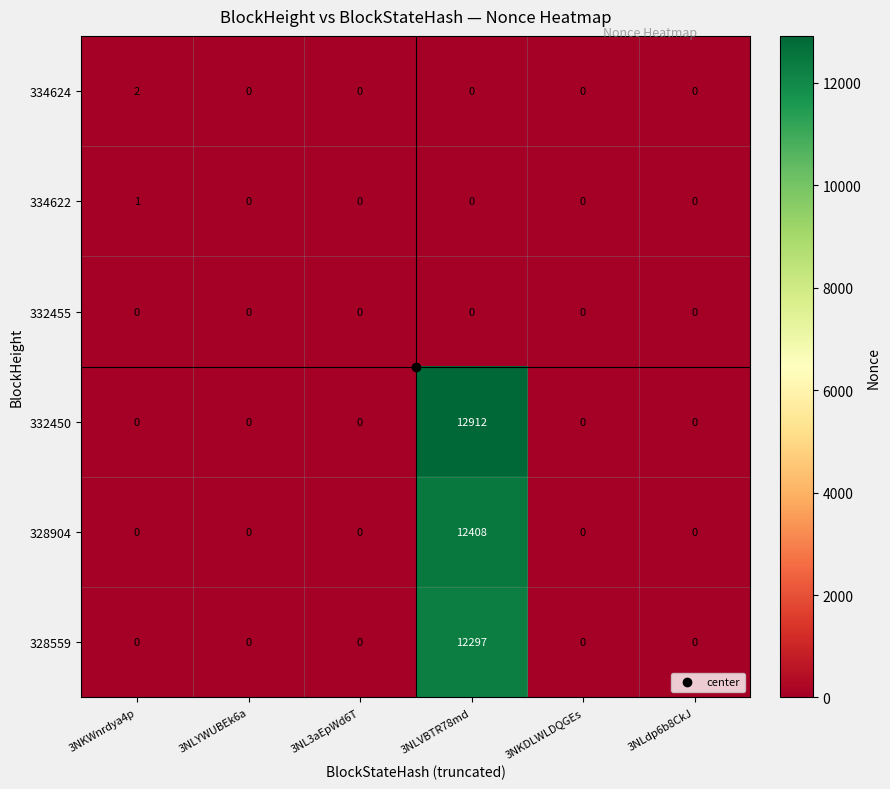

At which category is the sum across all series the highest?

3NLVBTR78md